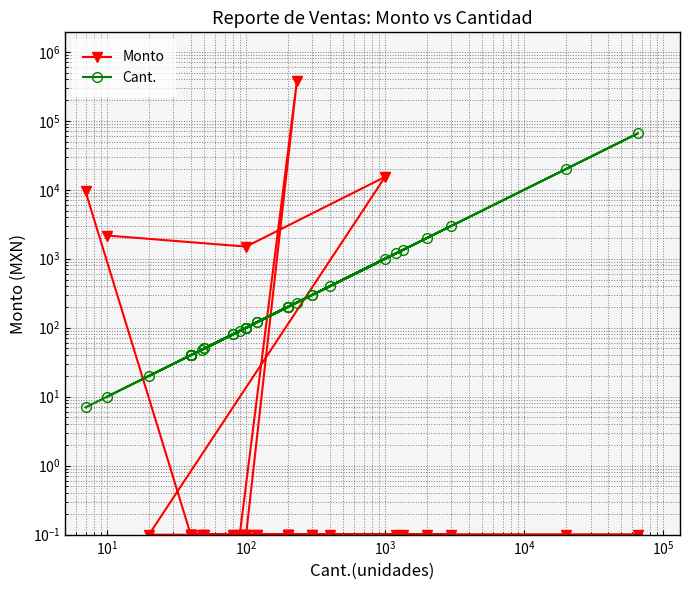

How many lines are shown in the chart?

2